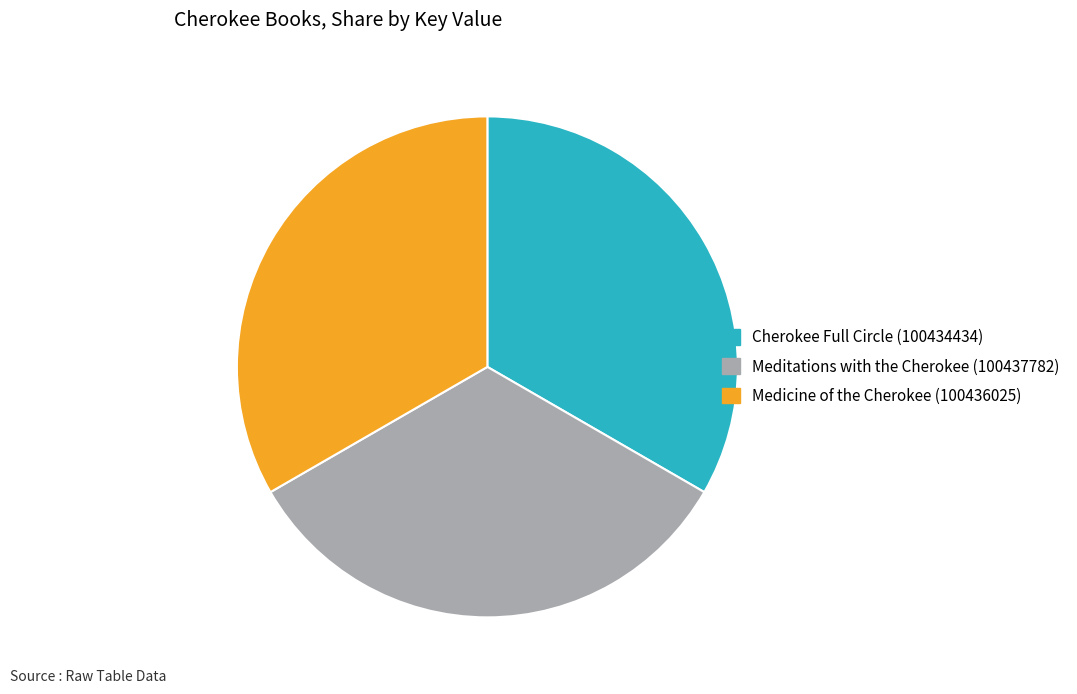

Combined, do Medicine of the Cherokee (100436025) and Meditations with the Cherokee (100437782) account for over 50%?

Yes